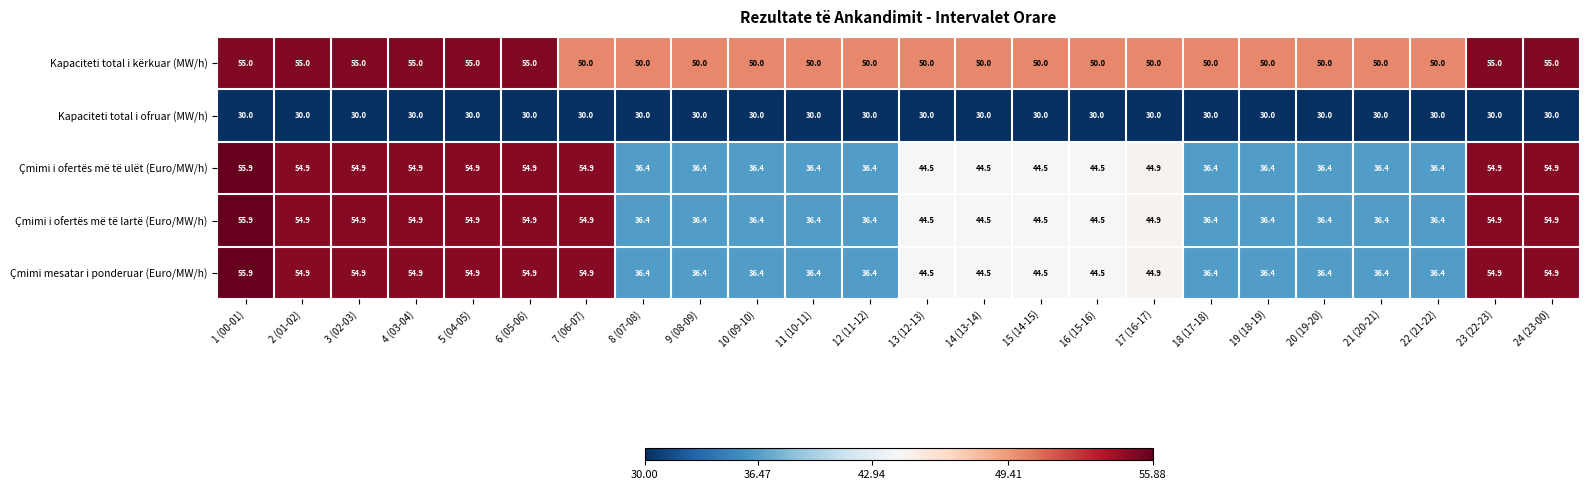

The value of Kapaciteti total i kërkuar (MW/h) at 13 (12-13) is 50.0. True or false?

True